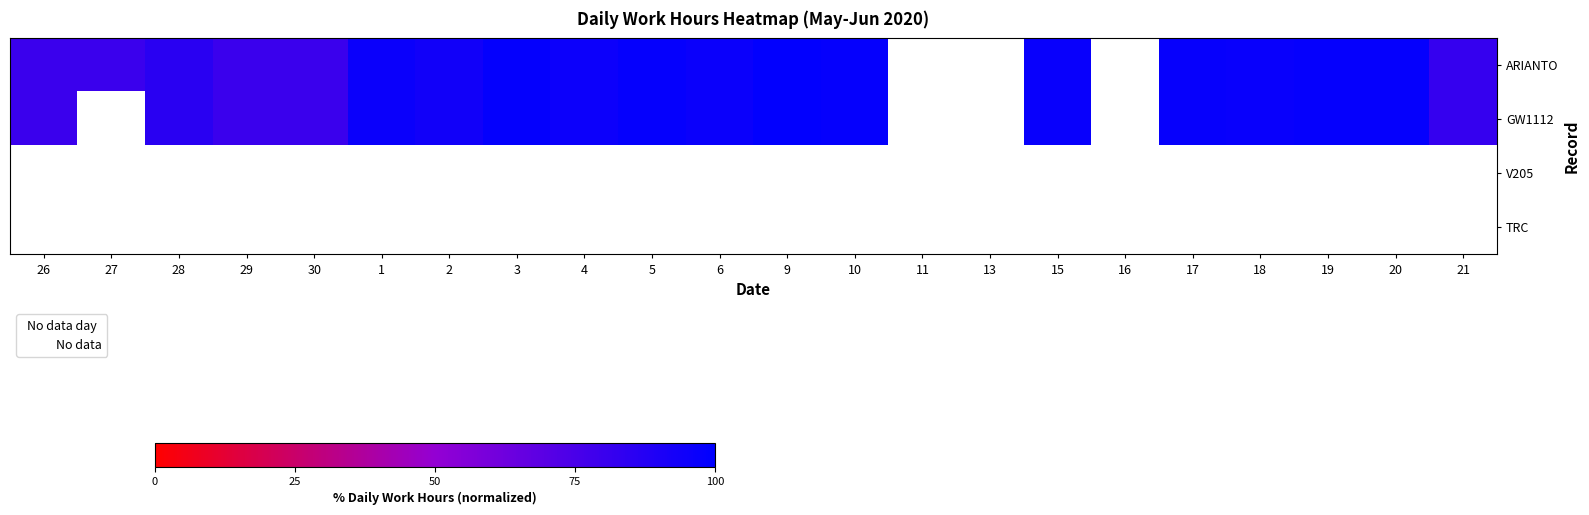

Which series has the largest range (max minus min)?

ARIANTO